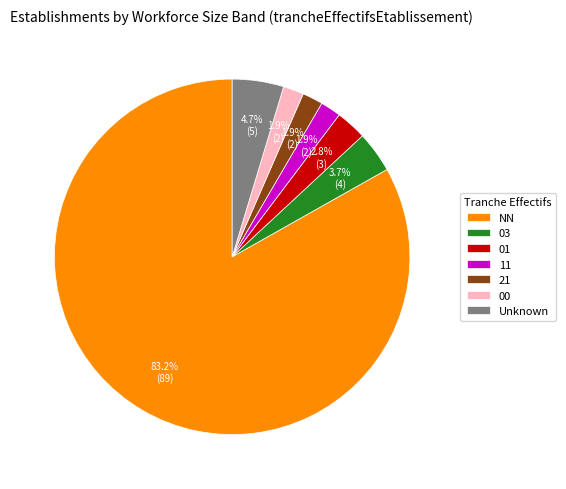

How many segments does this pie chart have?

7